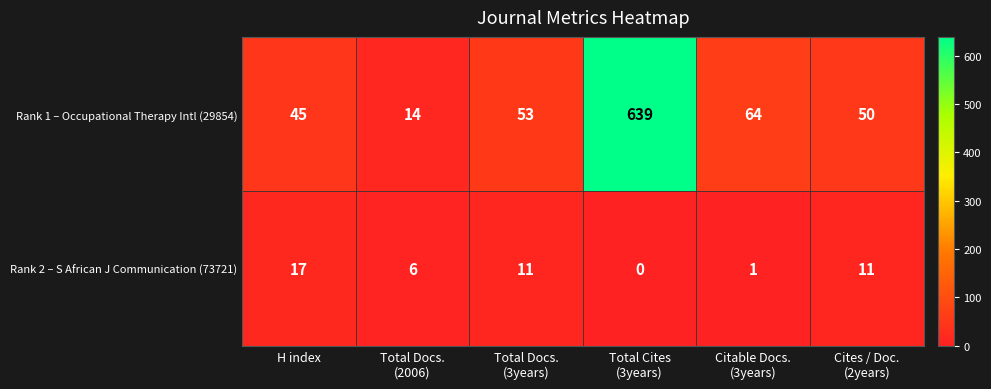

Between H index and Total Cites
(3years), which series saw the biggest shift?

Rank 1 – Occupational Therapy Intl (29854)